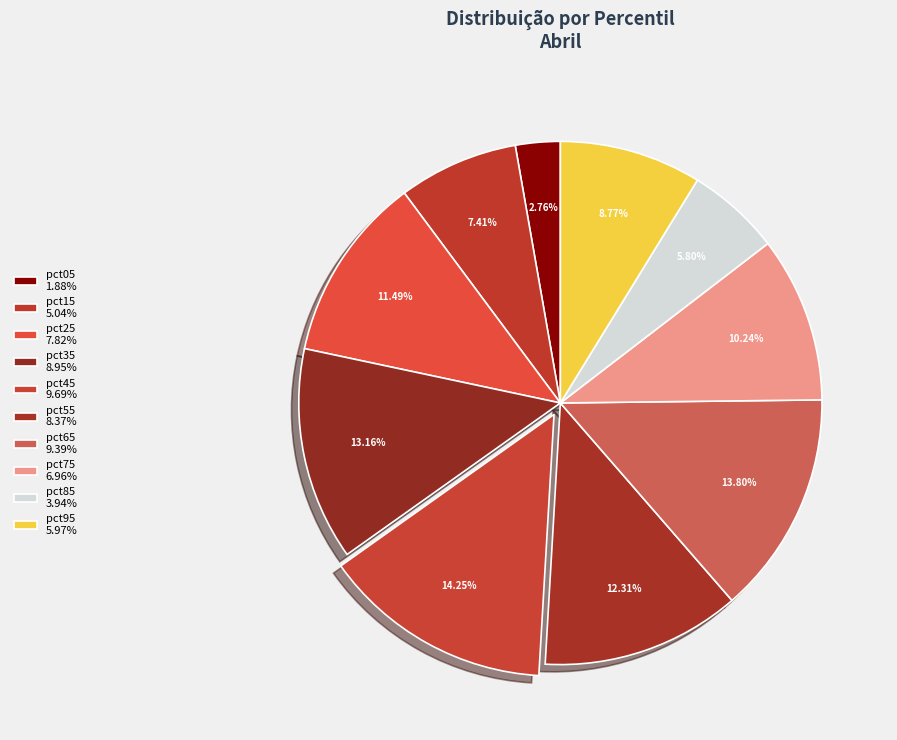

Between pct25 and pct95, which is larger?

pct25